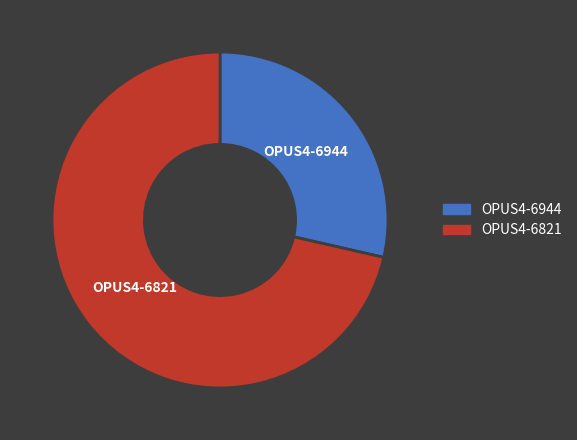

Combined, do OPUS4-6821 and OPUS4-6944 account for over 50%?

Yes